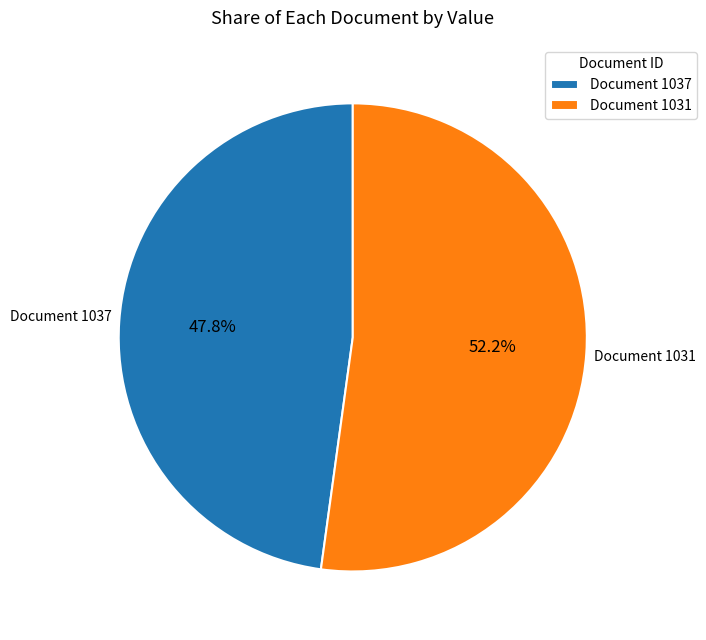

What is the ratio of the value at Document 1037 to the value at Document 1031?

0.9